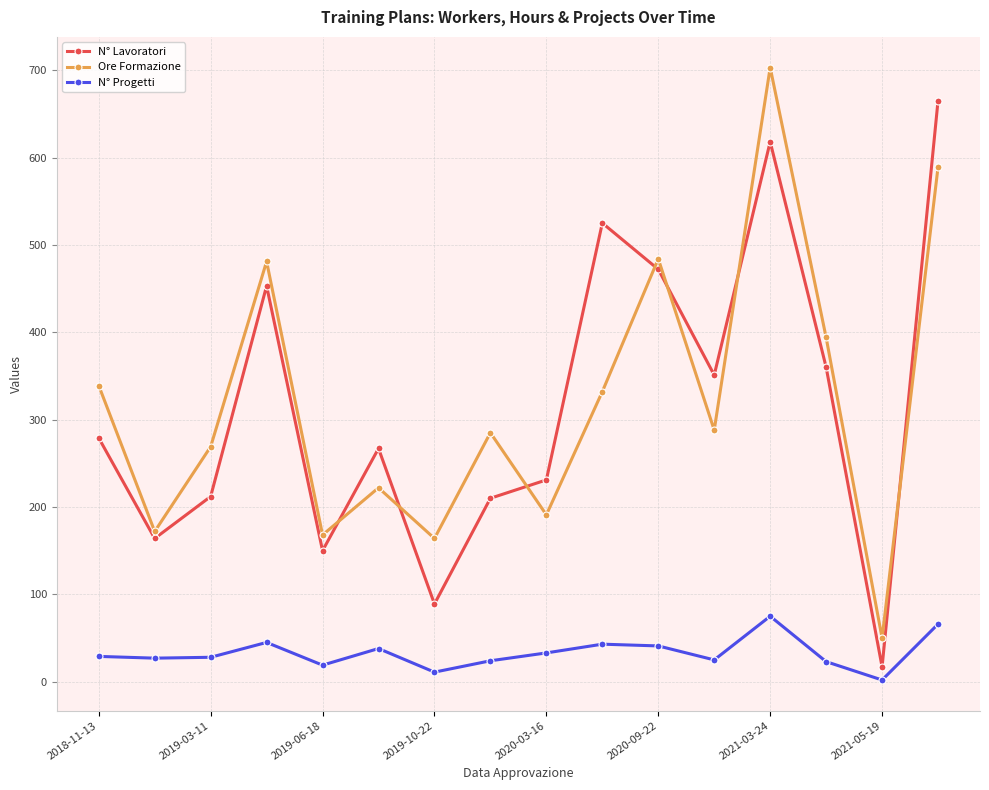

What is the average value of the N° Progetti series?

33